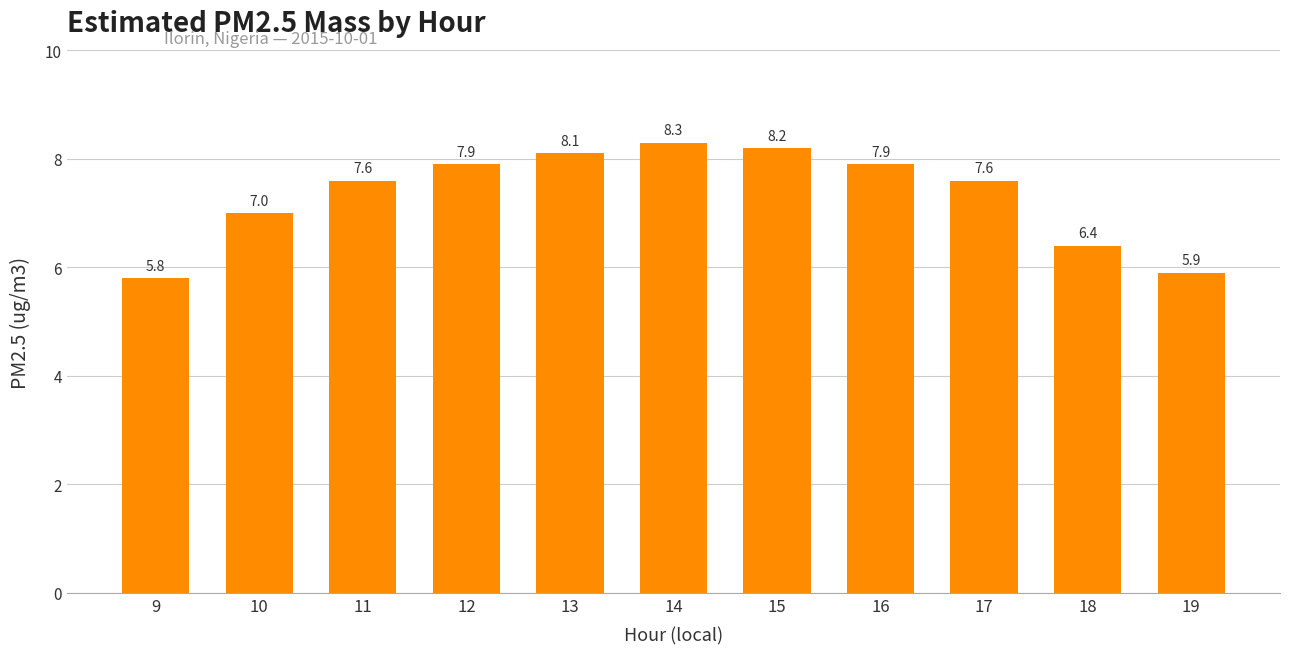

What is the value of the 1st bar from the left?

5.8